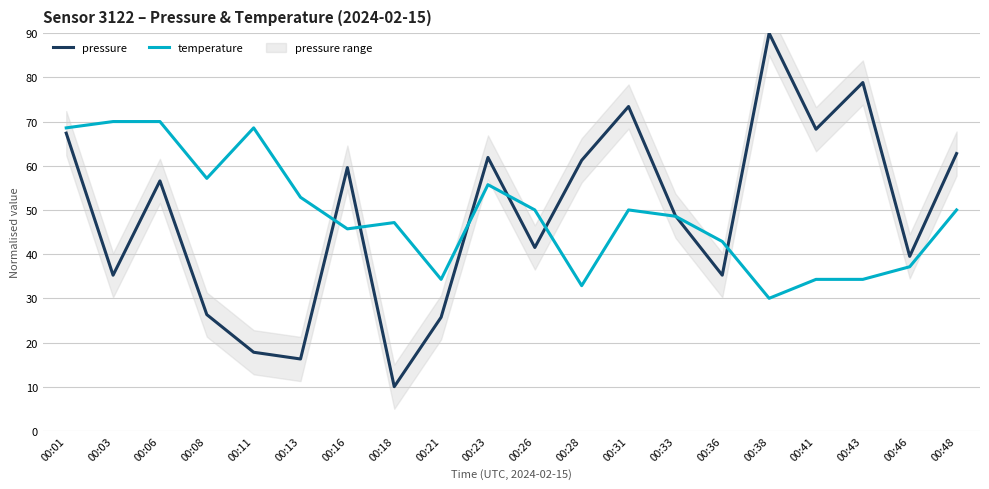

At how many categories does at least one series exceed 28?

20